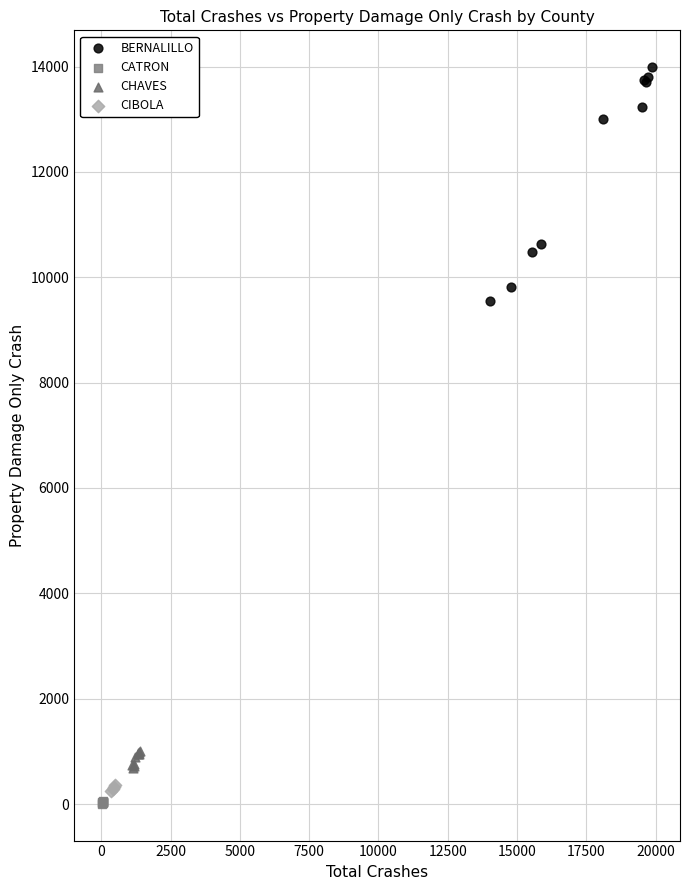

Which series reaches the maximum Y coordinate?

BERNALILLO